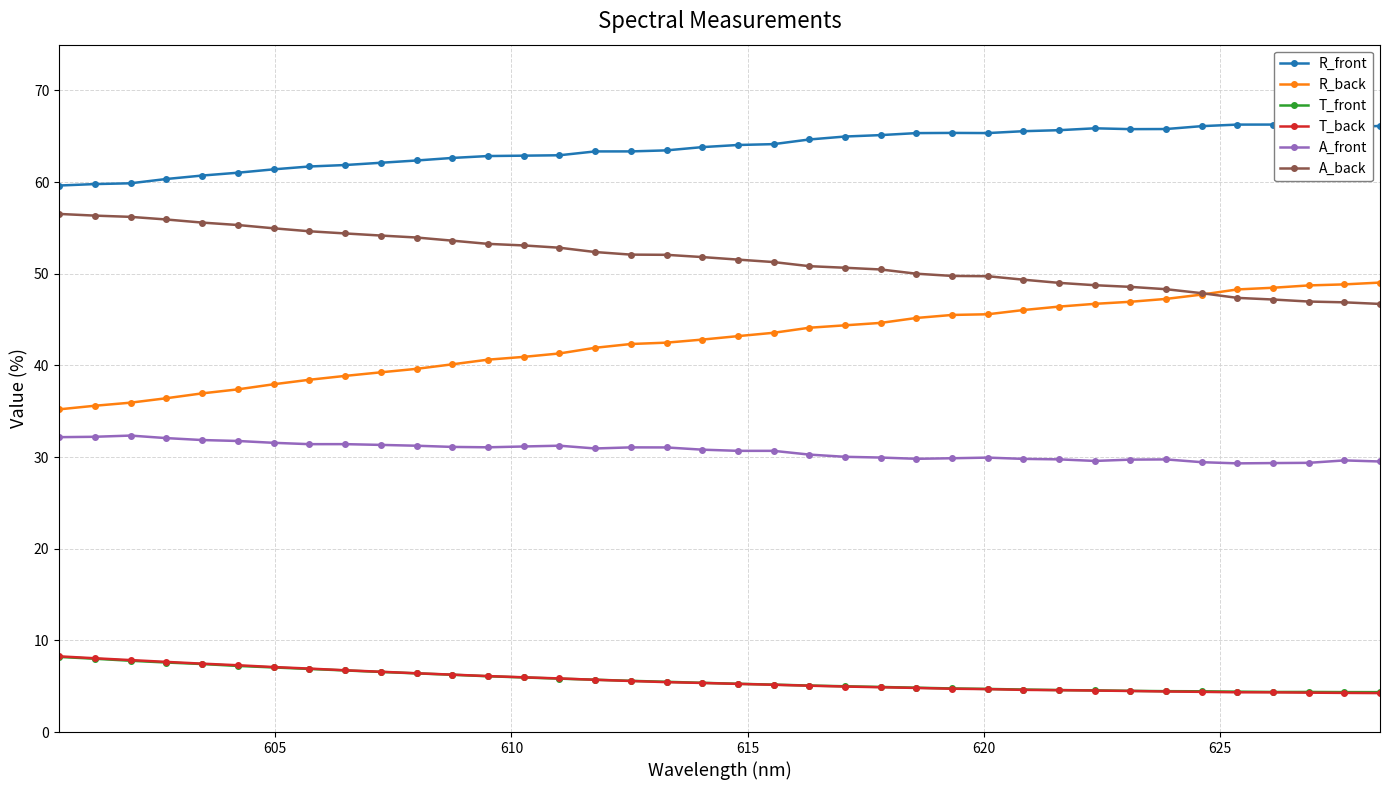

What is the maximum value shown in the chart?

66.3